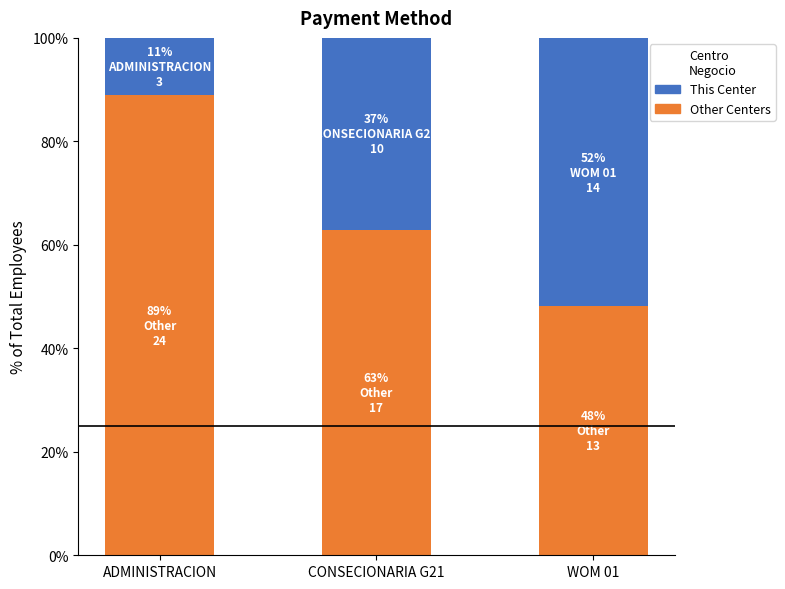

Where is Other Centers nearest to the value 68?

CONSECIONARIA G21